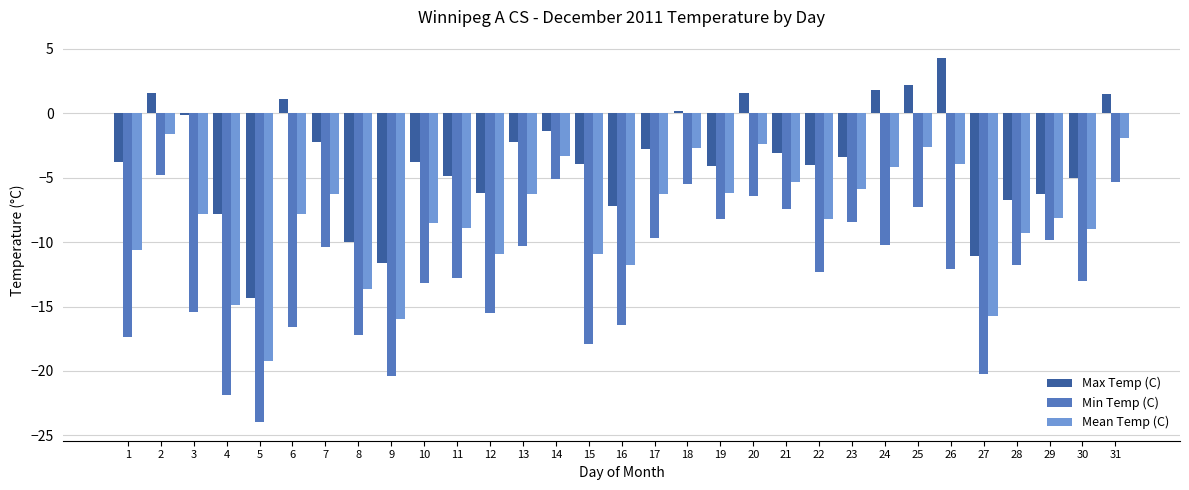

What is the sum of all Min Temp (C) values?

-386.9